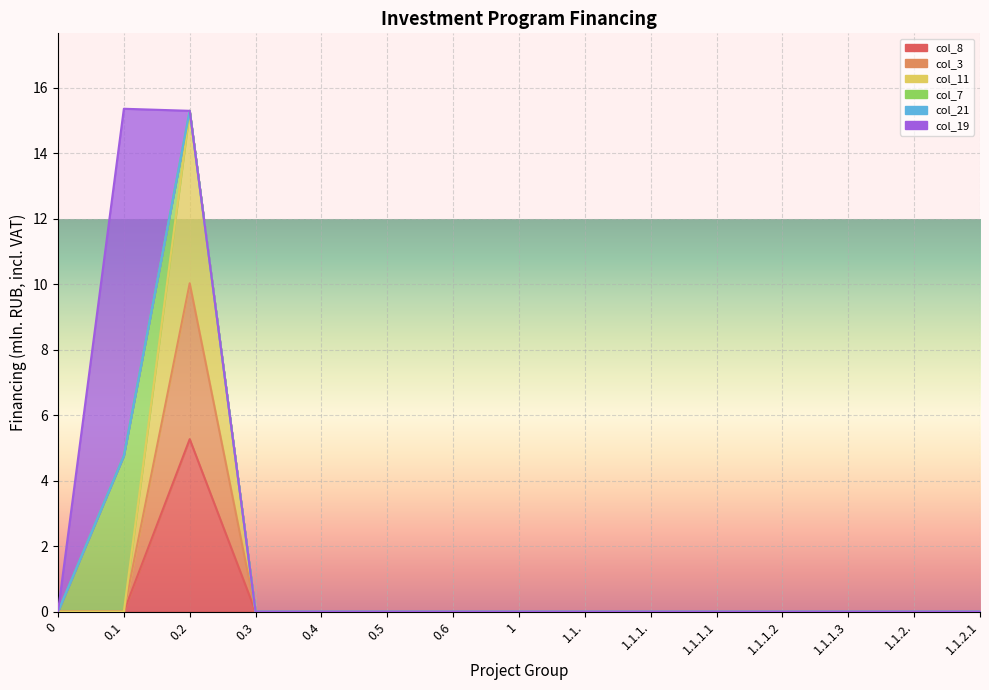

How many data points in col_8 are above 0?

1